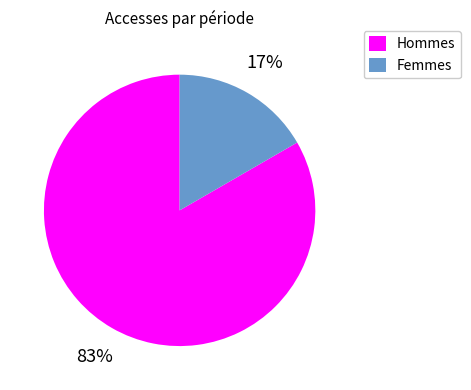

What is the smallest slice in the pie chart?

Femmes